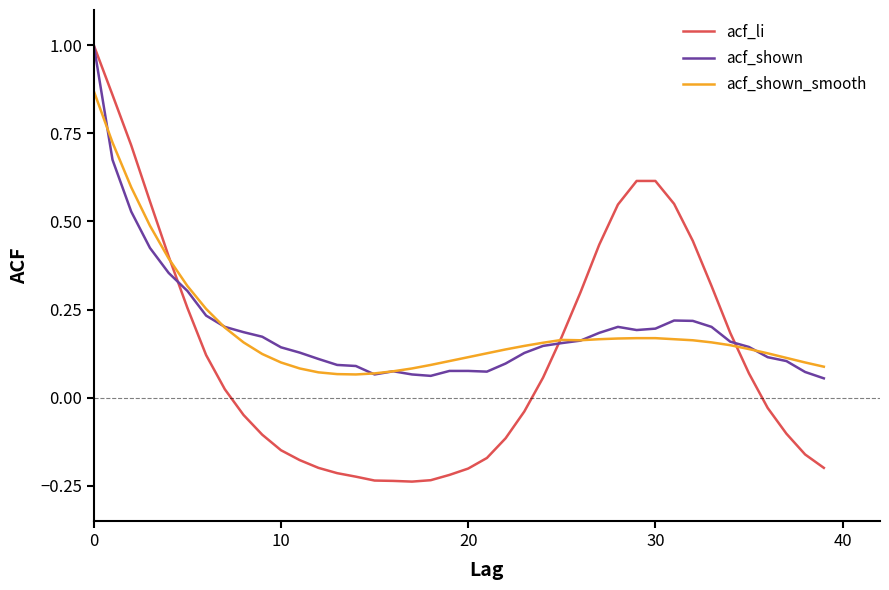

True or false: acf_li has a value of -0.3 at 20.

False